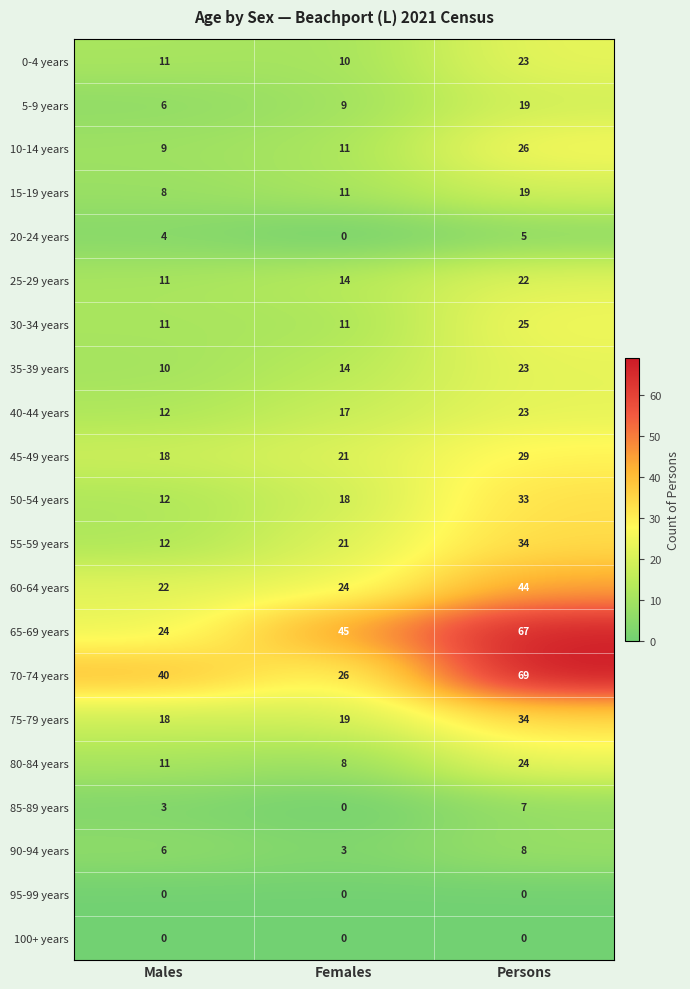

Is it true that 15-19 years equals 4 at Males?

False